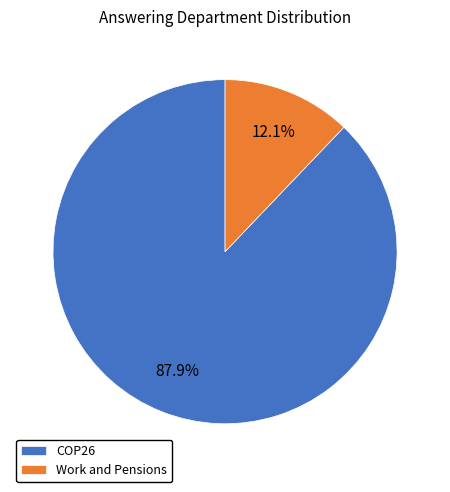

True or false: Work and Pensions accounts for 12% of the total.

True